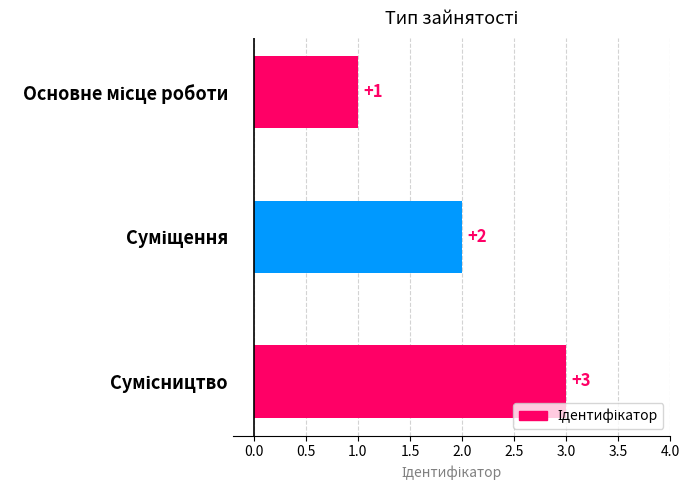

What is the maximum value shown in the chart?

3